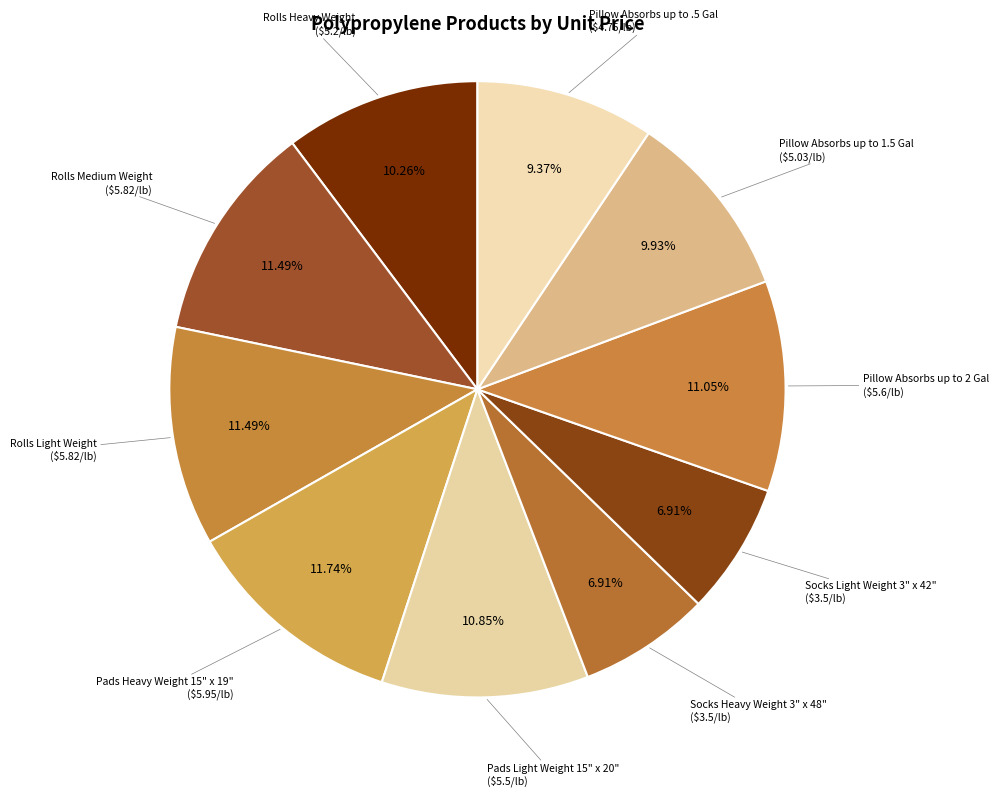

Count the number of slices in the pie.

10